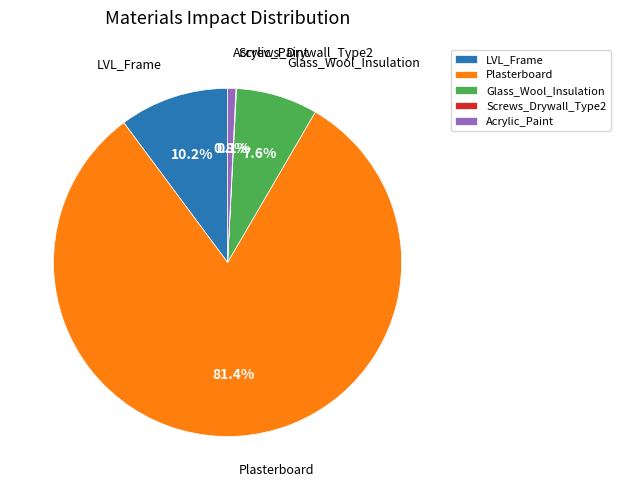

Is the sum of Acrylic_Paint and Glass_Wool_Insulation greater than half?

No